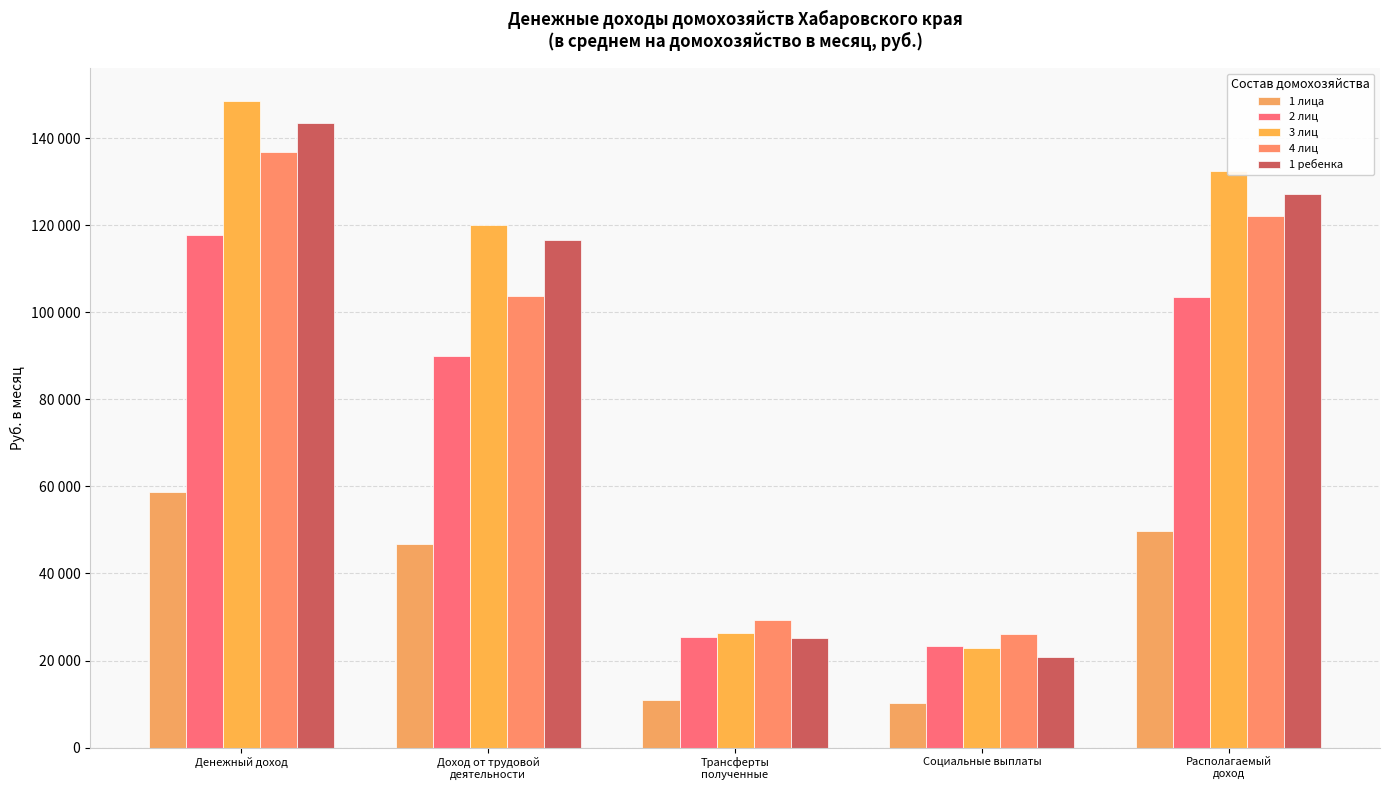

Reading left to right, transcribe all the data shown in this chart.

1 лица: Денежный доход=58611.2	Доход от трудовой
деятельности=46826.3	Трансферты
полученные=10863.7	Социальные выплаты=10132.6	Располагаемый
доход=49785.3
2 лиц: Денежный доход=117833.4	Доход от трудовой
деятельности=90053.7	Трансферты
полученные=25310.4	Социальные выплаты=23371.2	Располагаемый
доход=103575.5
3 лиц: Денежный доход=148617.8	Доход от трудовой
деятельности=120016.3	Трансферты
полученные=26209.5	Социальные выплаты=22825.4	Располагаемый
доход=132448.1
4 лиц: Денежный доход=136719.3	Доход от трудовой
деятельности=103813.6	Трансферты
полученные=29385.6	Социальные выплаты=26178.7	Располагаемый
доход=122035.7
1 ребенка: Денежный доход=143548.5	Доход от трудовой
деятельности=116555.7	Трансферты
полученные=25073.1	Социальные выплаты=20894.3	Располагаемый
доход=127233.8